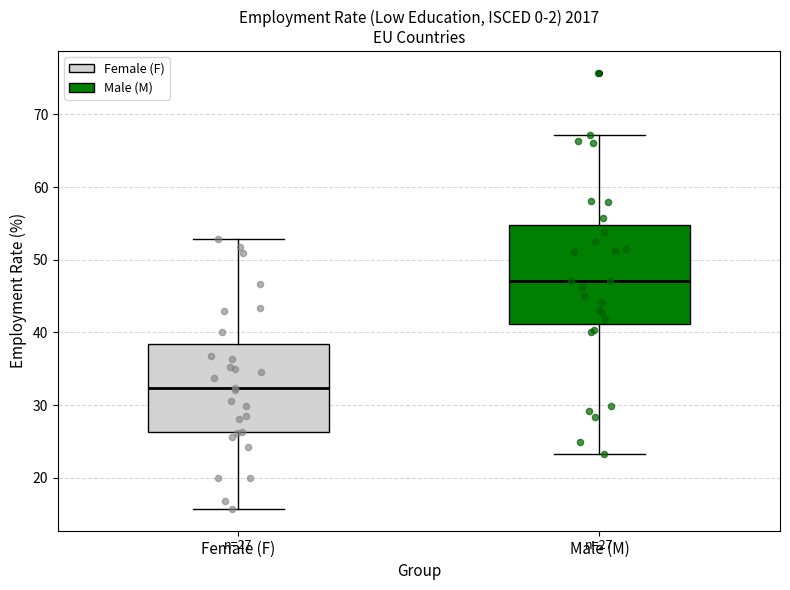

Which box is the tallest, from its lower edge to its upper edge?

Male (M)